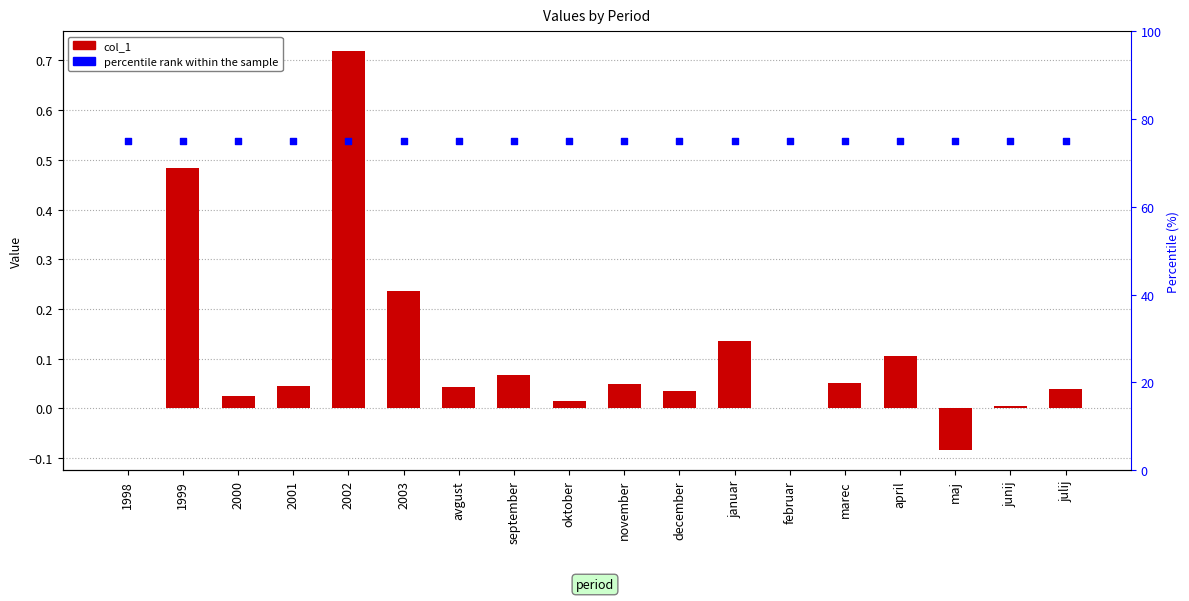

What is the total value across all series at december?

75.0